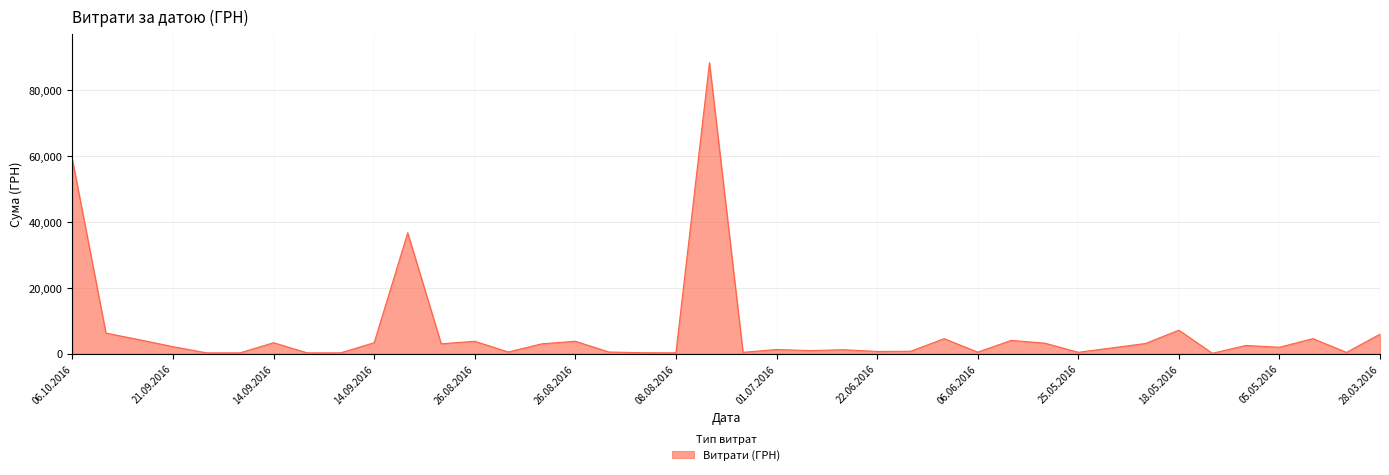

What is the maximum value shown in the chart?

88371.5